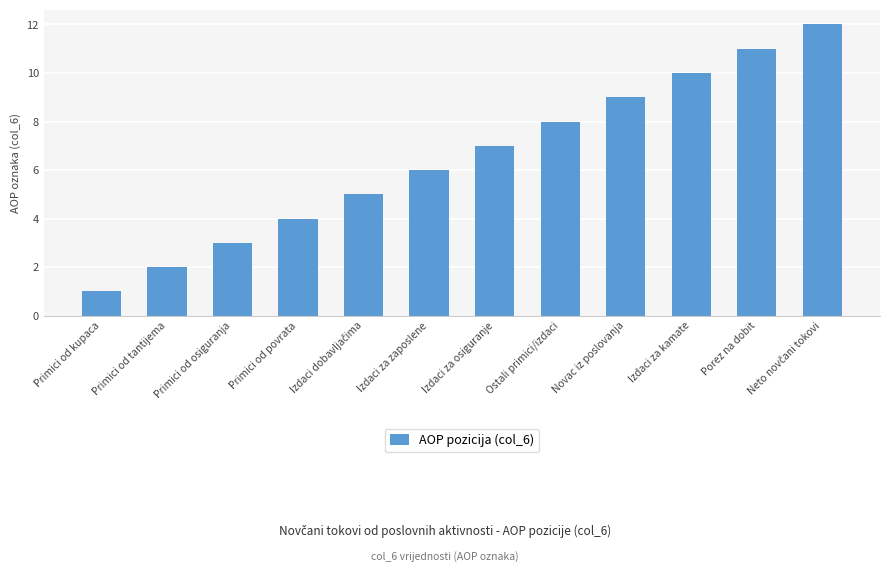

What is the sum of the values at Primici od povrata and Porez na dobit?

15